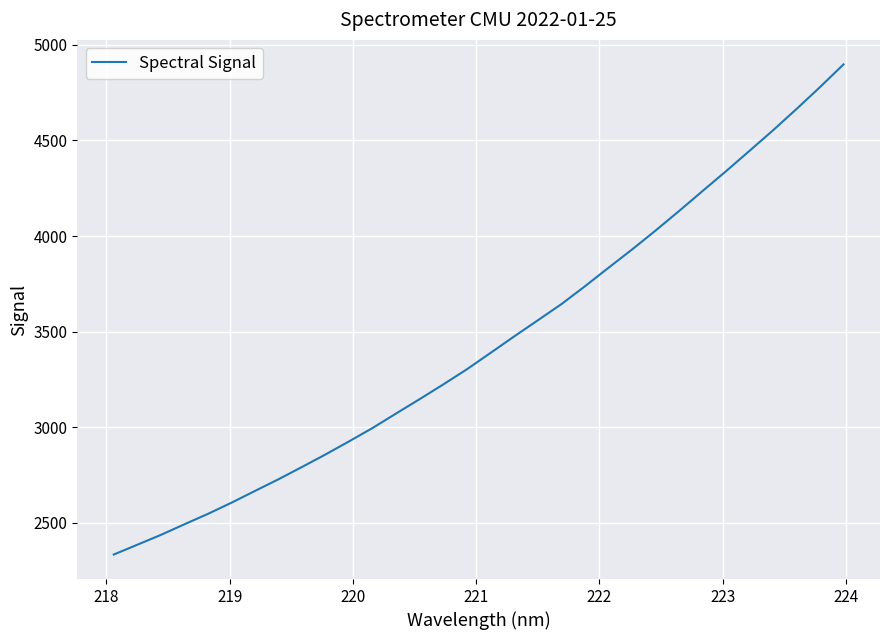

What is the greatest value displayed?

4898.1